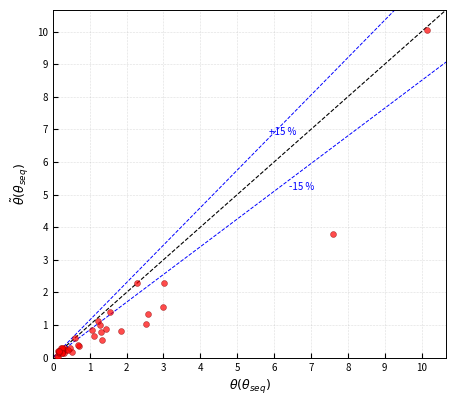

What Y value in the scatter plot is closest to 5?

3.8